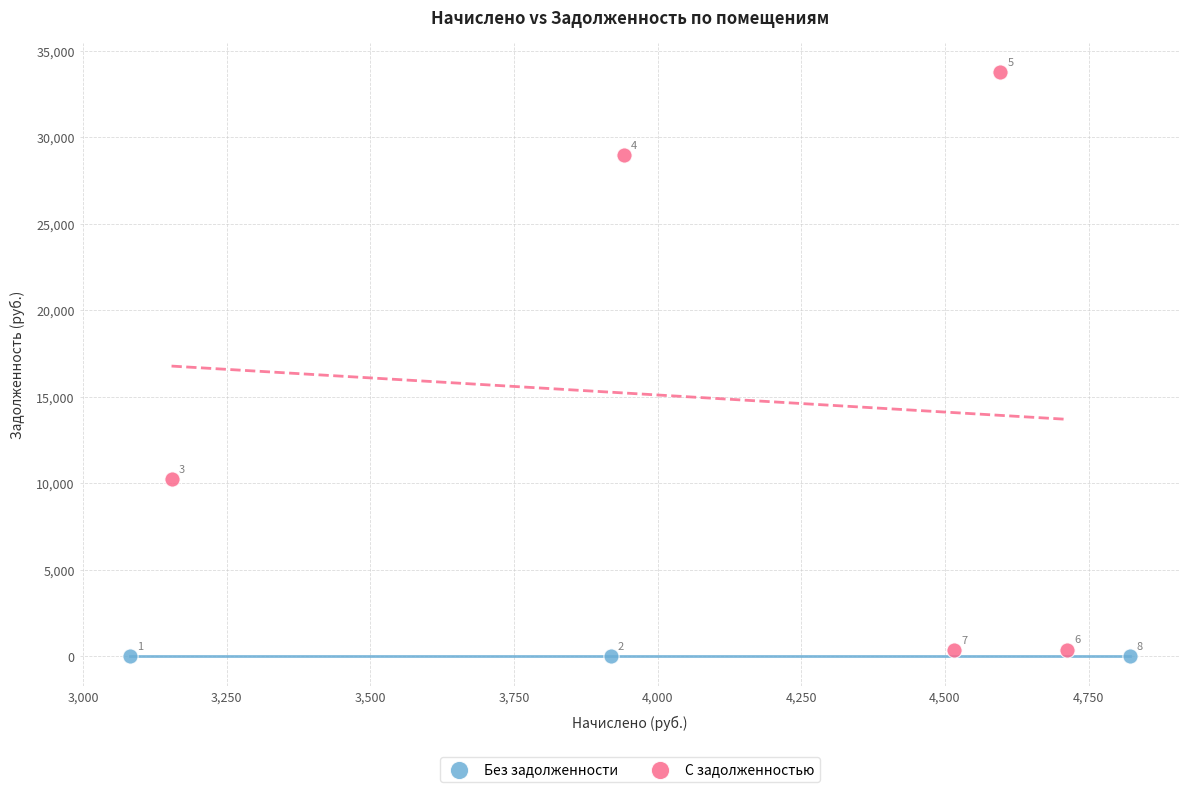

Which series contains the highest Y value?

С задолженностью